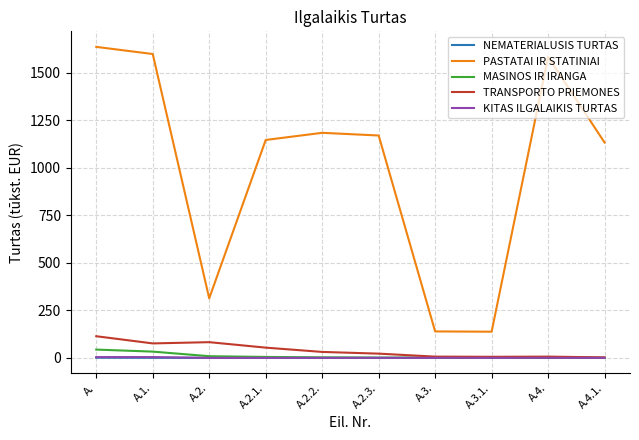

At which category is the sum across all series the highest?

A.